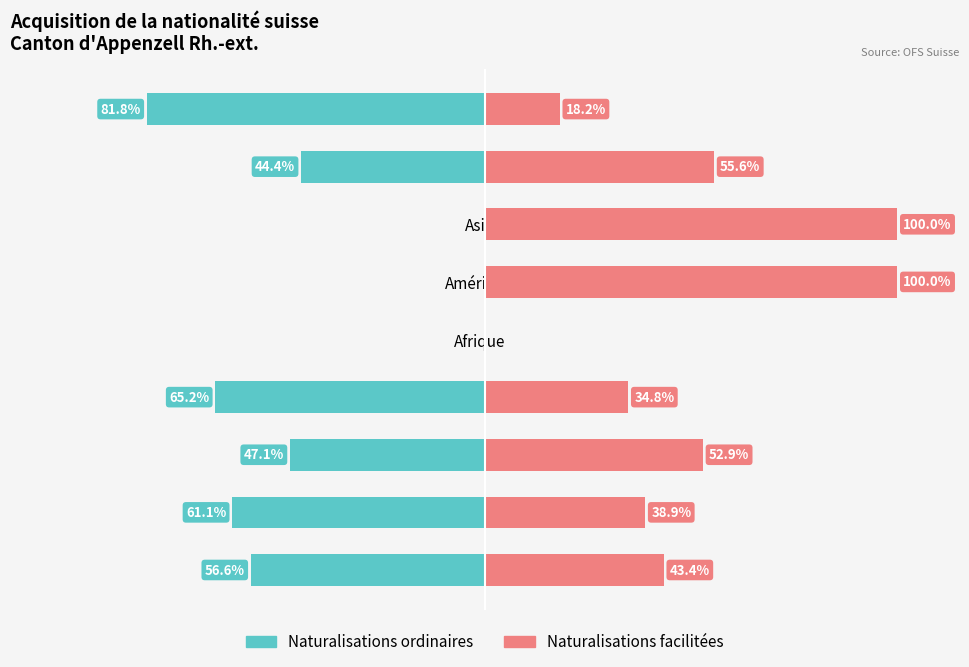

What is the sum of the Naturalisations ordinaires values at Asie and Total Général?

-56.6